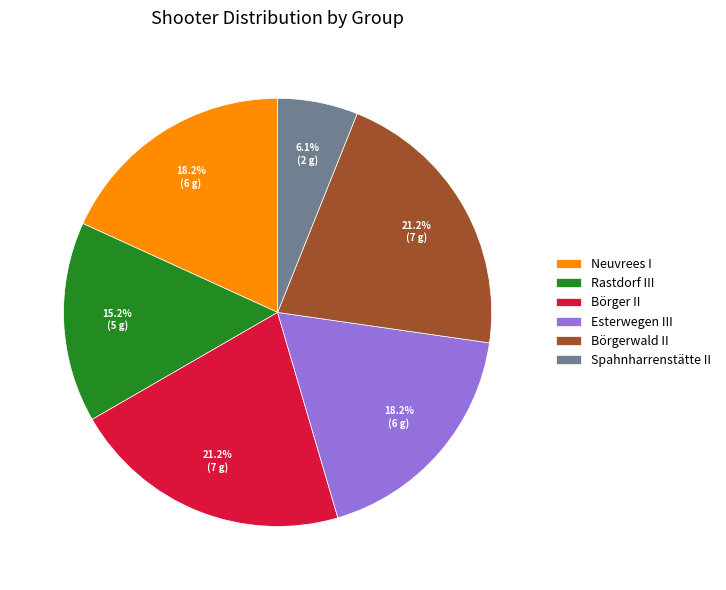

Count the number of slices in the pie.

6